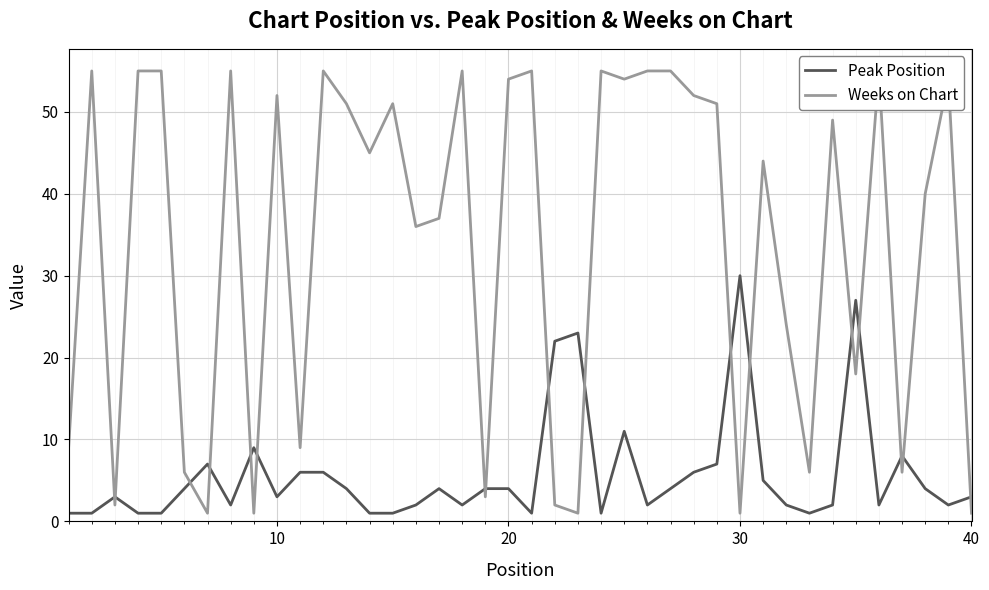

The Peak Position series shows 42 at 30. True or false?

False